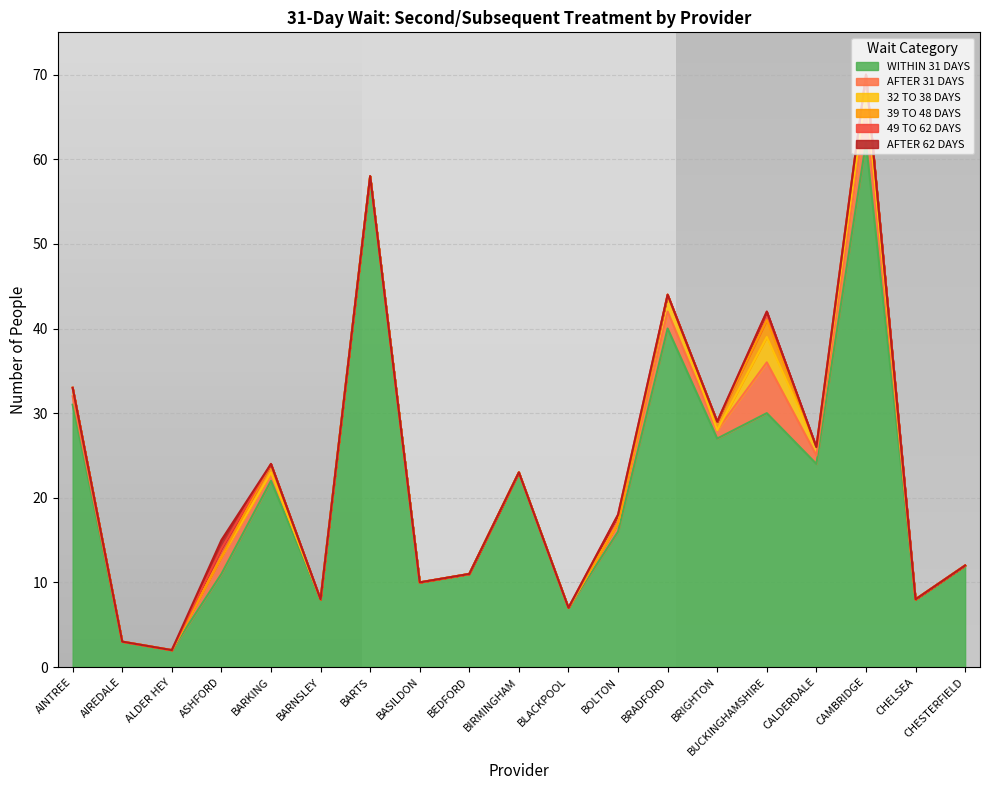

What is the label of the 17th point from the right?

ALDER HEY